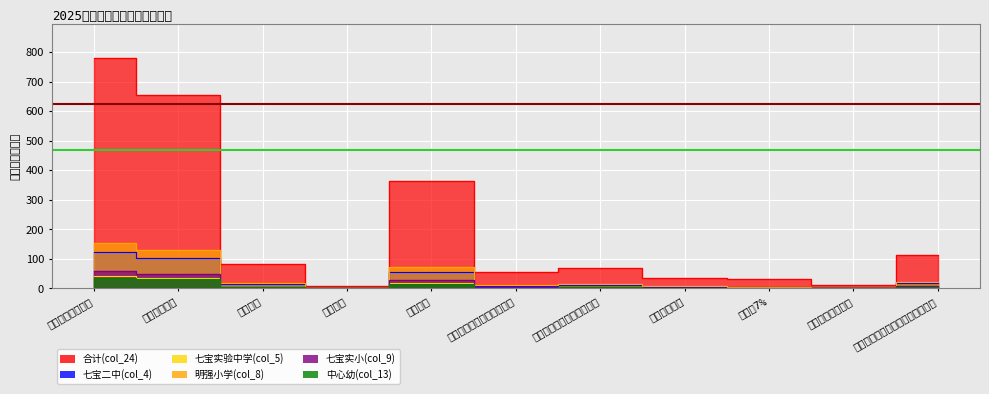

Which series ends up on top after the final intersection of 中心幼(col_13) and 七宝实验中学(col_5)?

七宝实验中学(col_5)